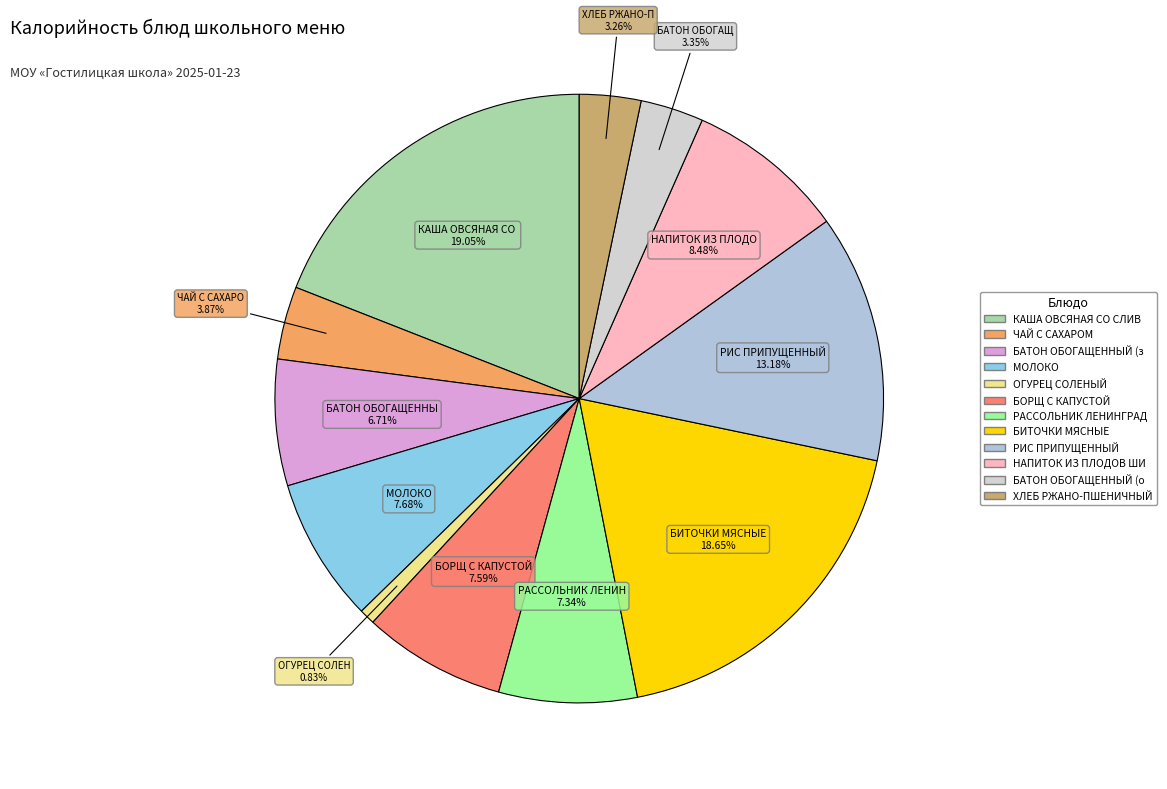

What is the largest slice in the pie chart?

КАША ОВСЯНАЯ СО СЛИВОЧНЫМ МАСЛОМ